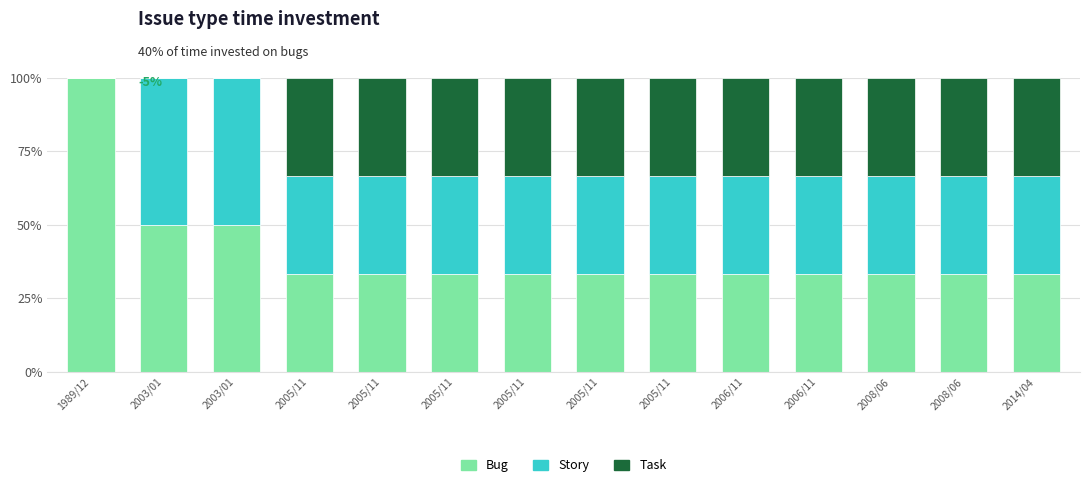

True or false: Story has a value of 50.0 at 2003/01.

True